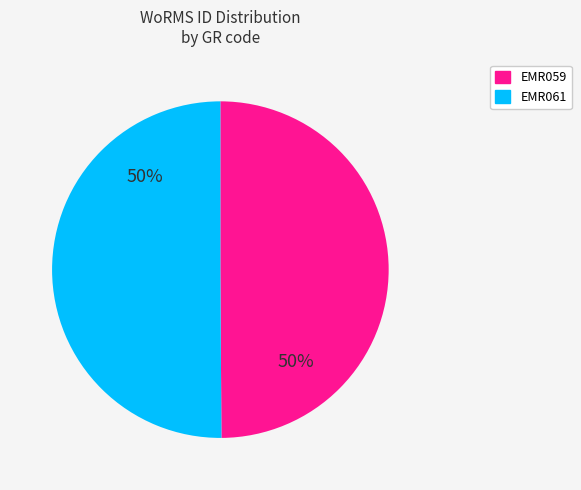

Count the number of slices in the pie.

2